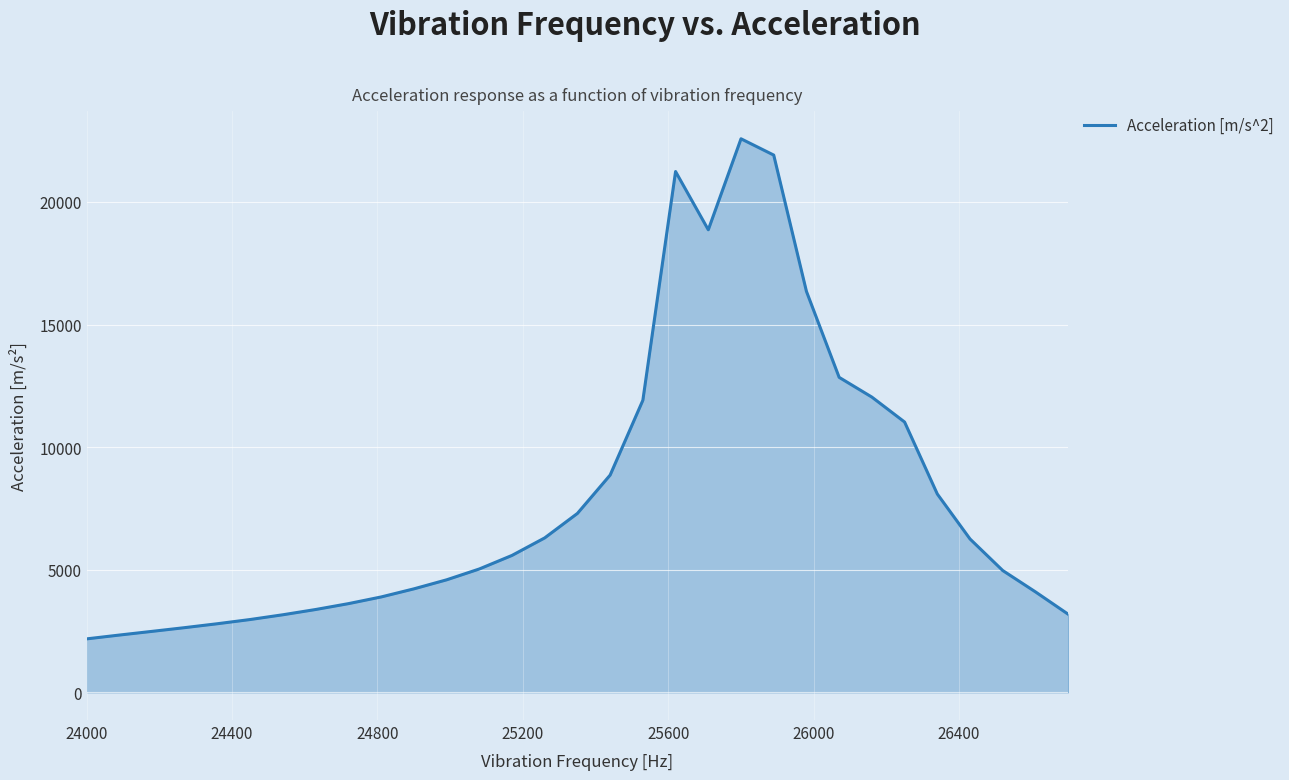

What is the greatest value displayed?

22573.6